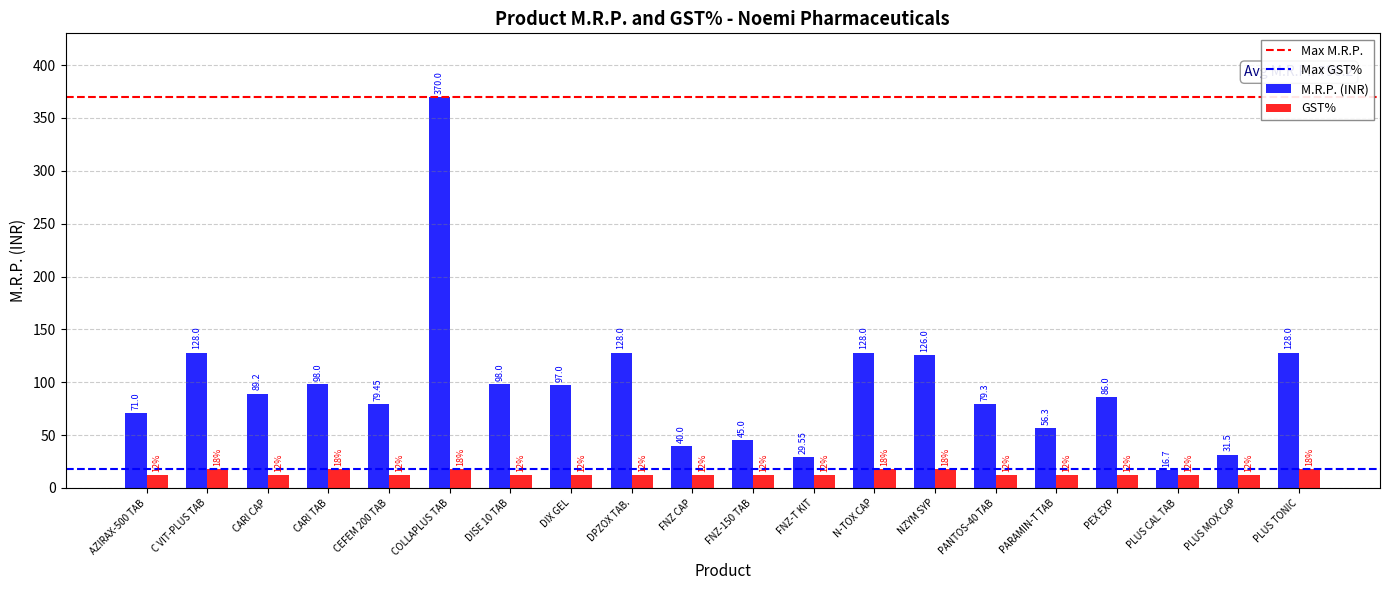

List the series in order of their peak value, lowest first.

GST%, M.R.P. (INR)